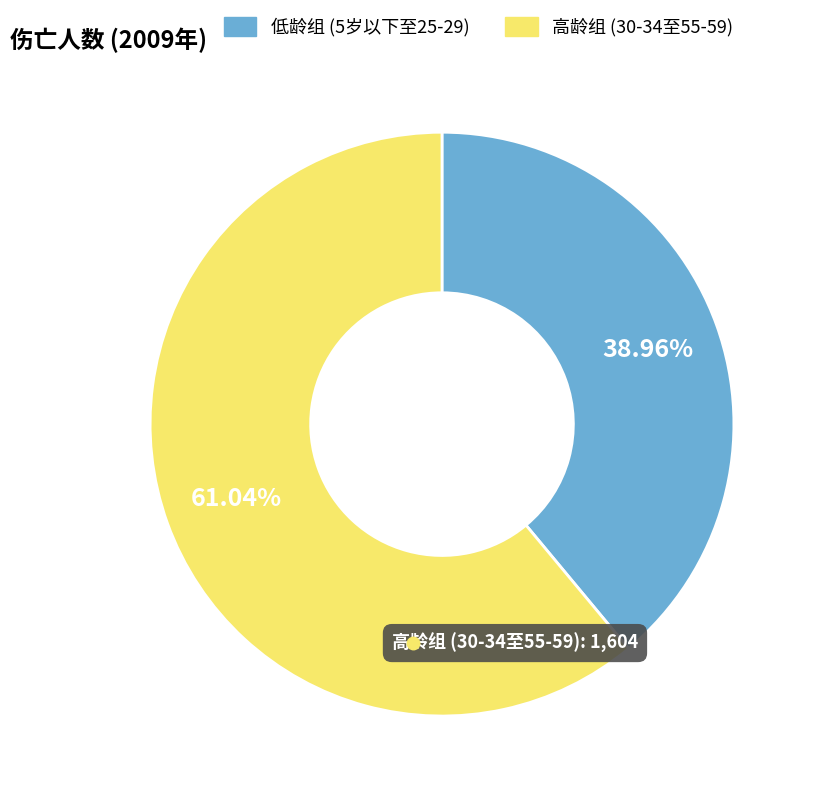

Does any single category account for the majority?

Yes